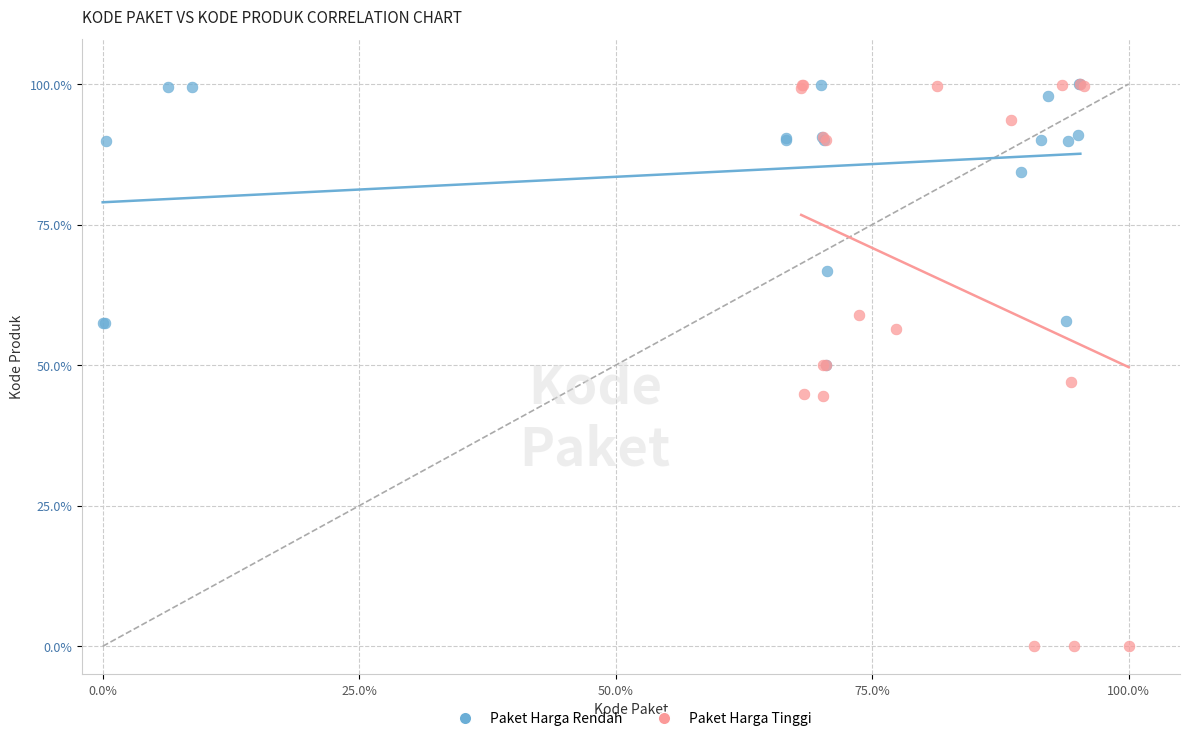

Which series has the widest spread of Y values?

Paket Harga Tinggi